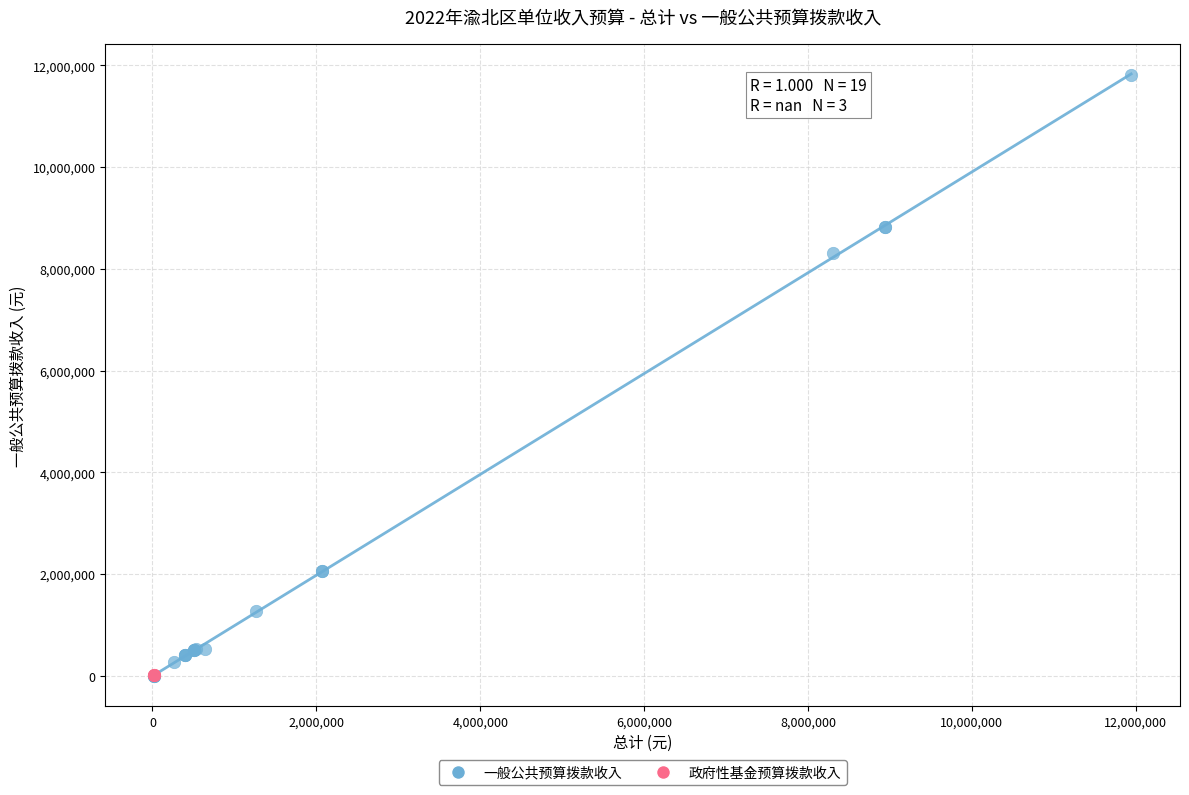

Which series contains the highest Y value?

一般公共预算拨款收入